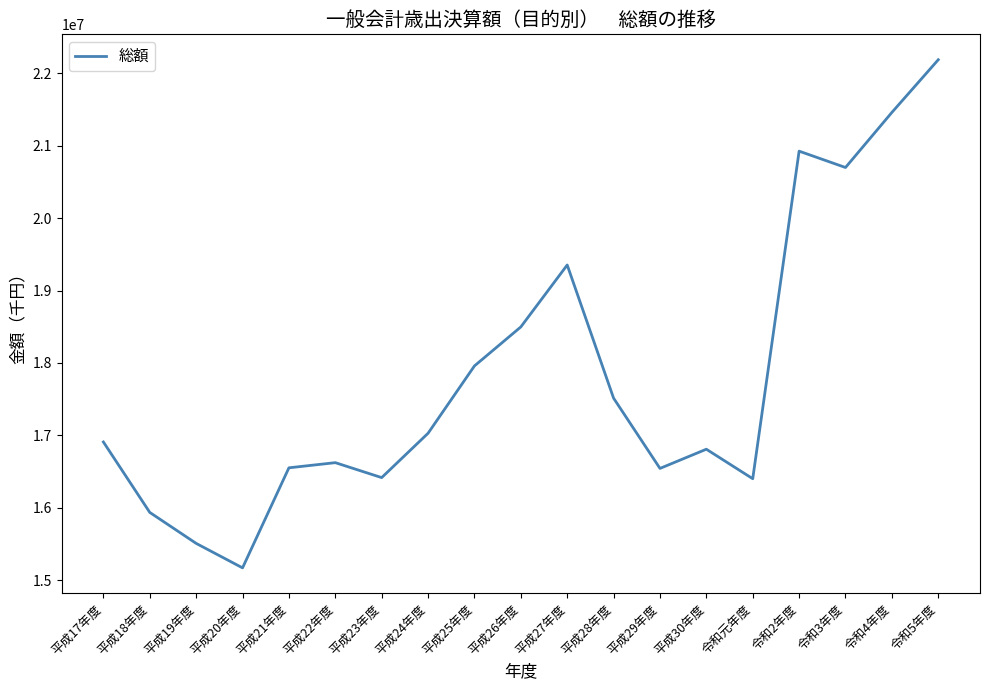

The chart shows a value of 8344762 at 平成24年度. True or false?

False